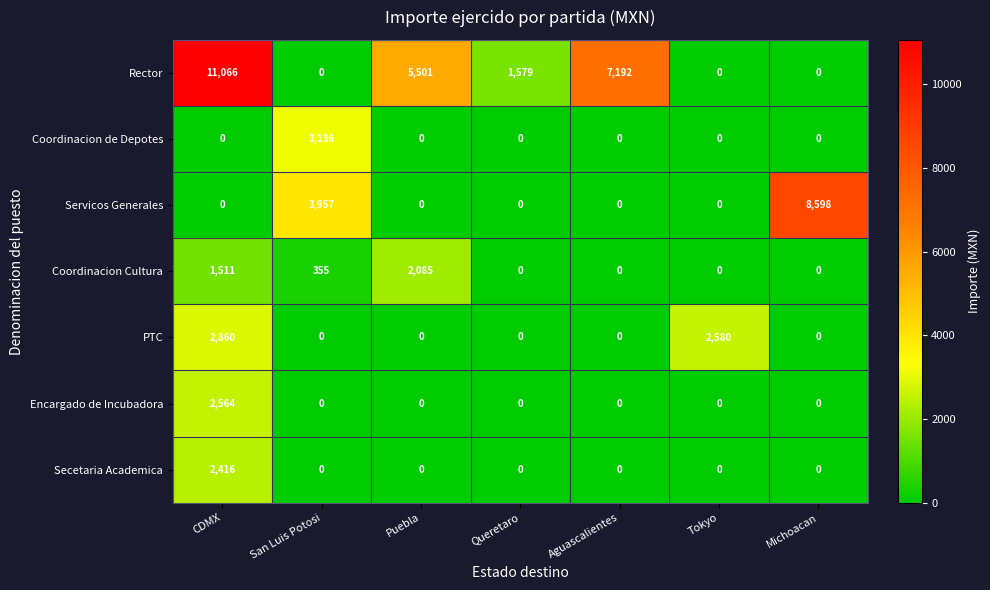

What is the average value of the Encargado de Incubadora series?

366